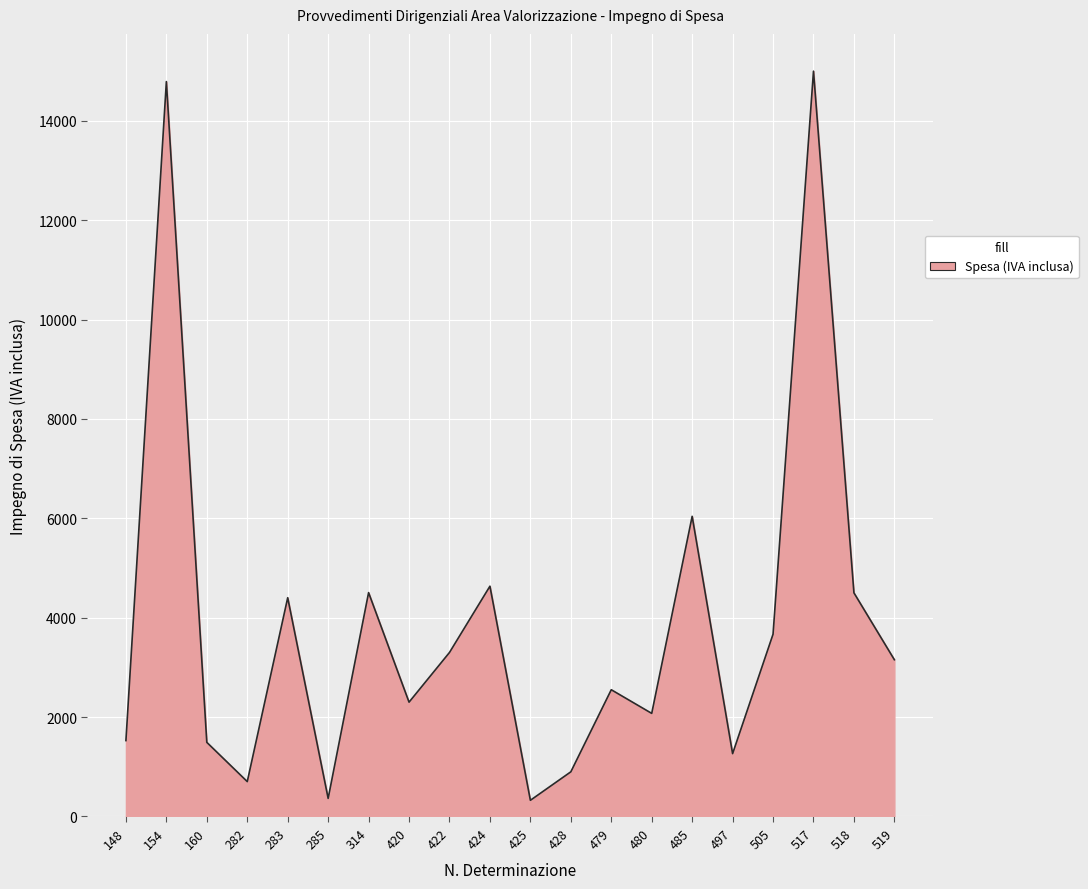

What is the maximum value shown in the chart?

15000.0